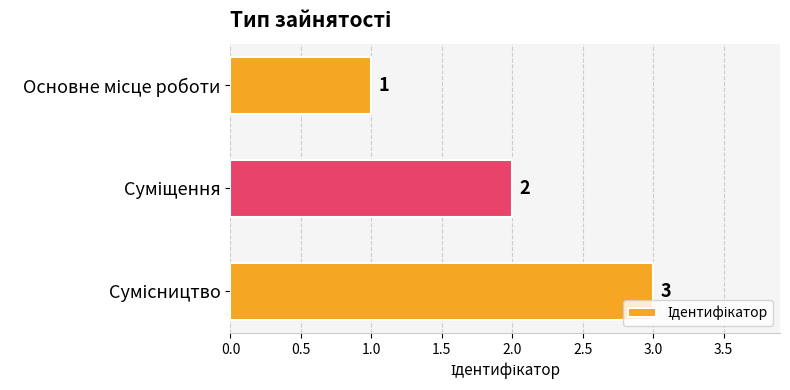

What is the greatest value displayed?

3